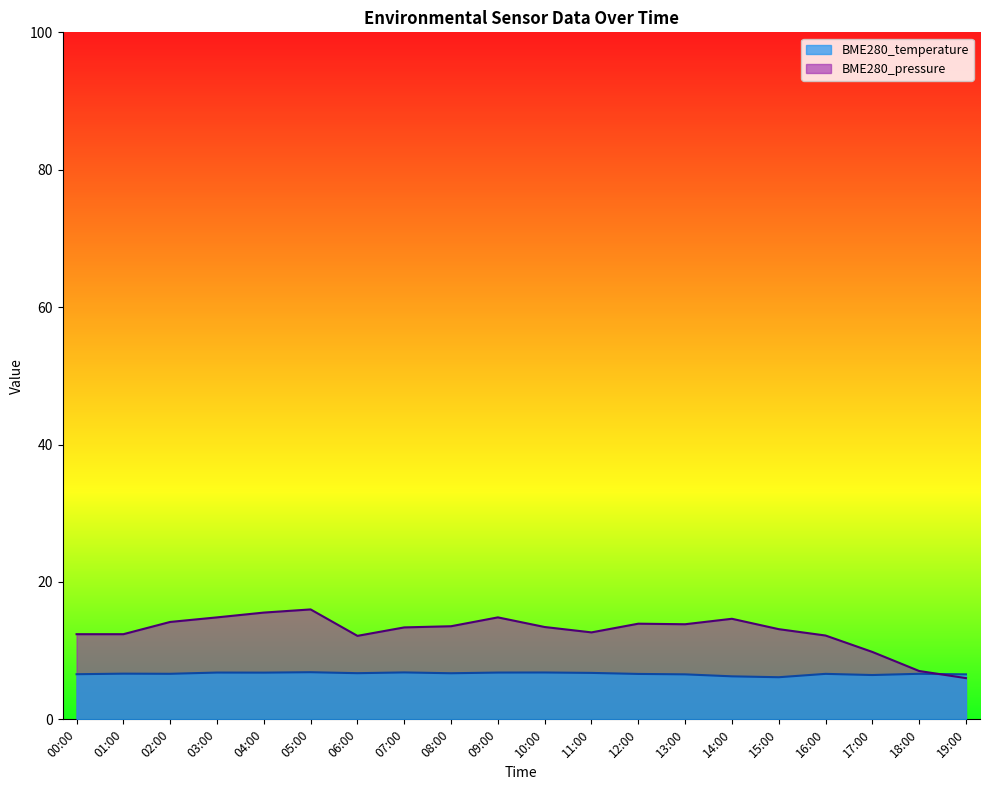

Which category has the highest value in the BME280_temperature series?

05:00